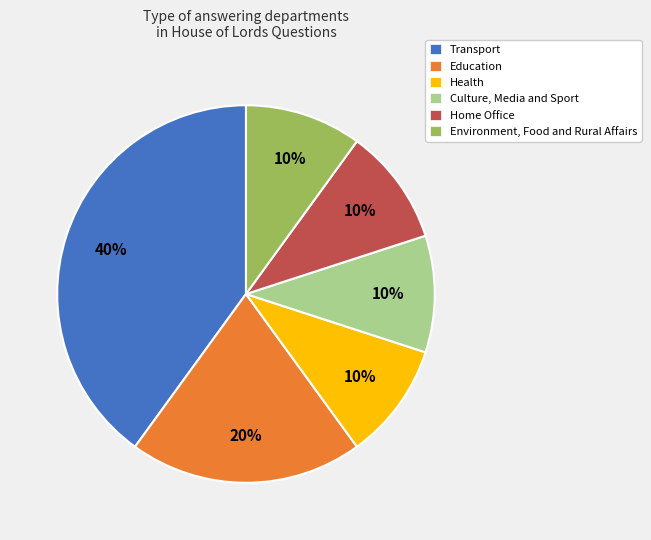

Approximately how many times larger is the value at Health compared to Education?

0.5